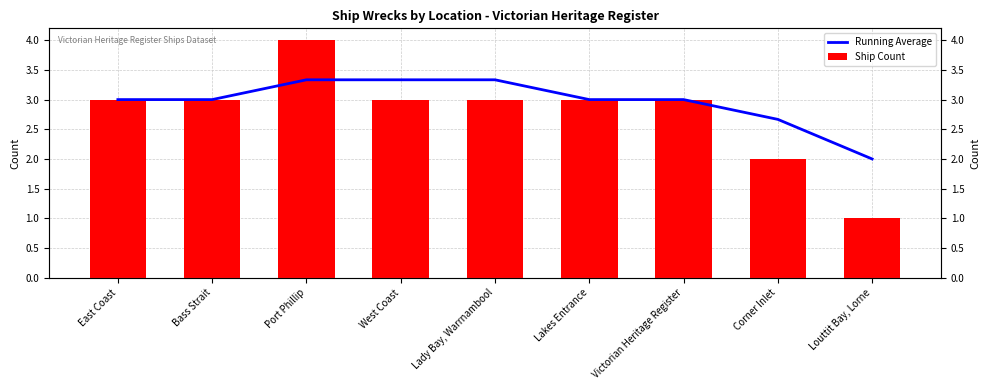

Is the value of Ship Count at Louttit Bay, Lorne greater than the value of Running Average at Louttit Bay, Lorne?

No